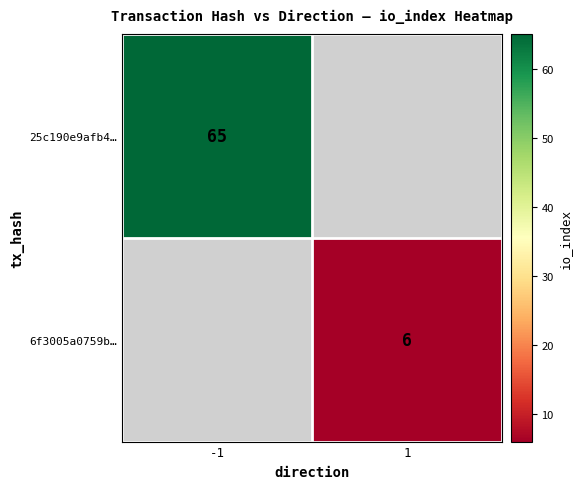

What is the maximum value shown in the chart?

65.0